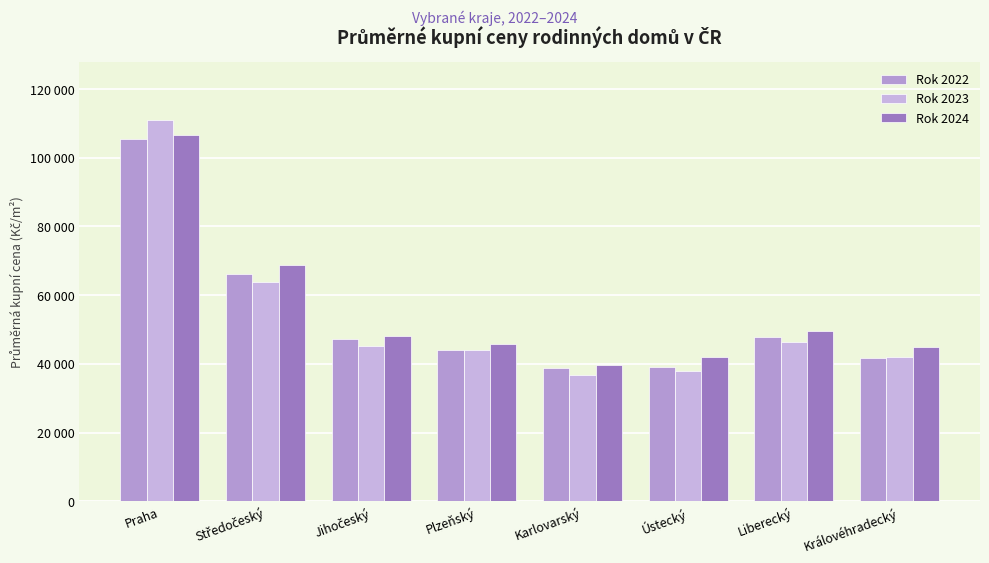

Does the chart contain stacked bars?

No